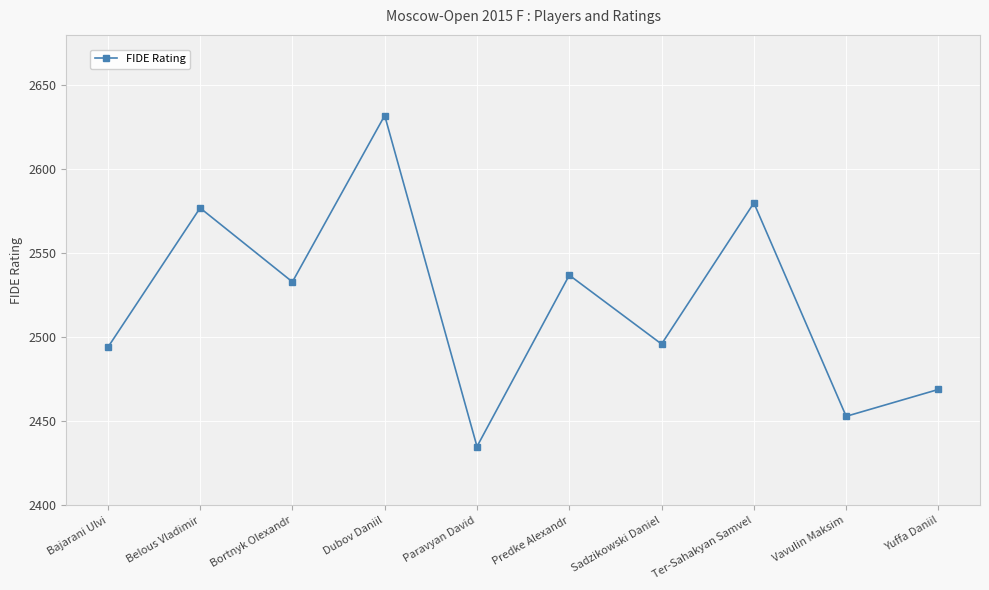

Reading right to left, transcribe all the data shown in this chart.

Yuffa Daniil=2469	Vavulin Maksim=2453	Ter-Sahakyan Samvel=2580	Sadzikowski Daniel=2496	Predke Alexandr=2537	Paravyan David=2435	Dubov Daniil=2632	Bortnyk Olexandr=2533	Belous Vladimir=2577	Bajarani Ulvi=2494